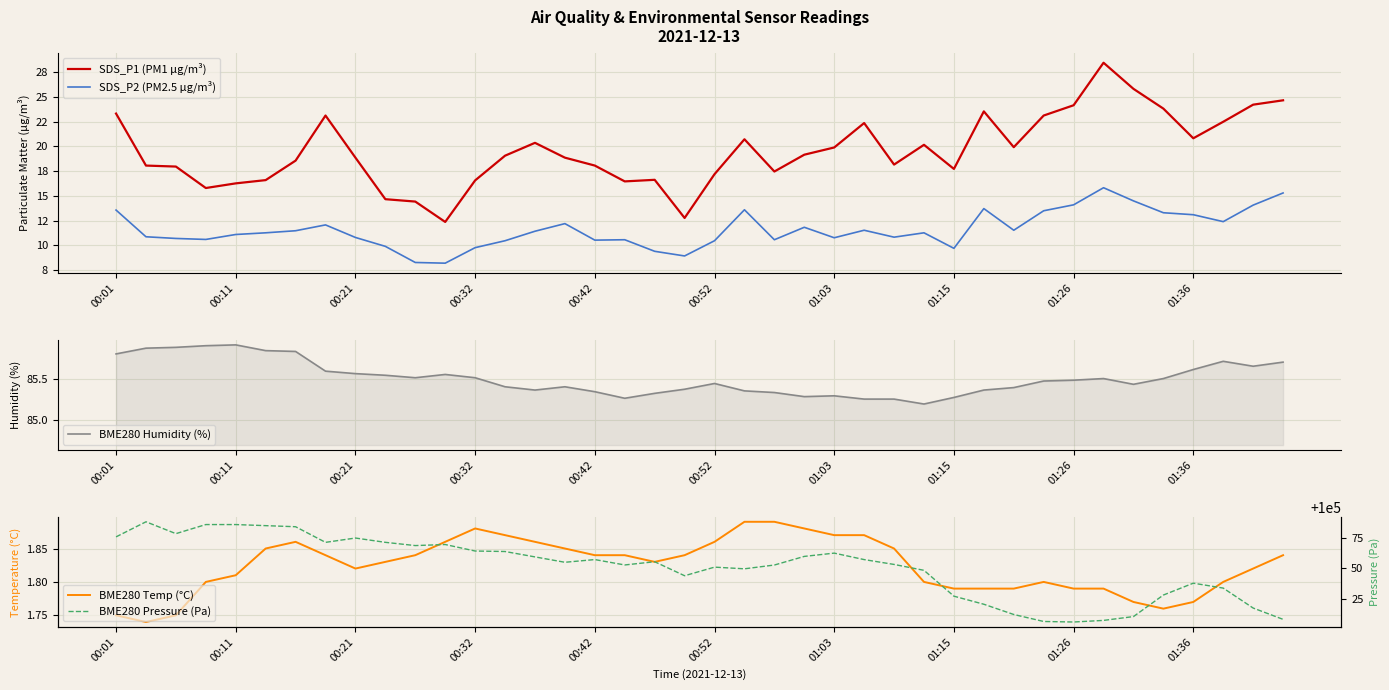

List the labels in order of SDS_P2 (PM2.5 µg/m³) value, smallest first.

11, 10, 19, 18, 28, 12, 01:36, 13, 20, 16, 17, 22, 00:32, 00:21, 24, 01:26, 26, 00:11, 00:42, 00:52, 27, 14, 01:03, 25, 30, 23, 01:15, 15, 37, 36, 35, 31, 00:01, 21, 29, 38, 32, 34, 39, 33